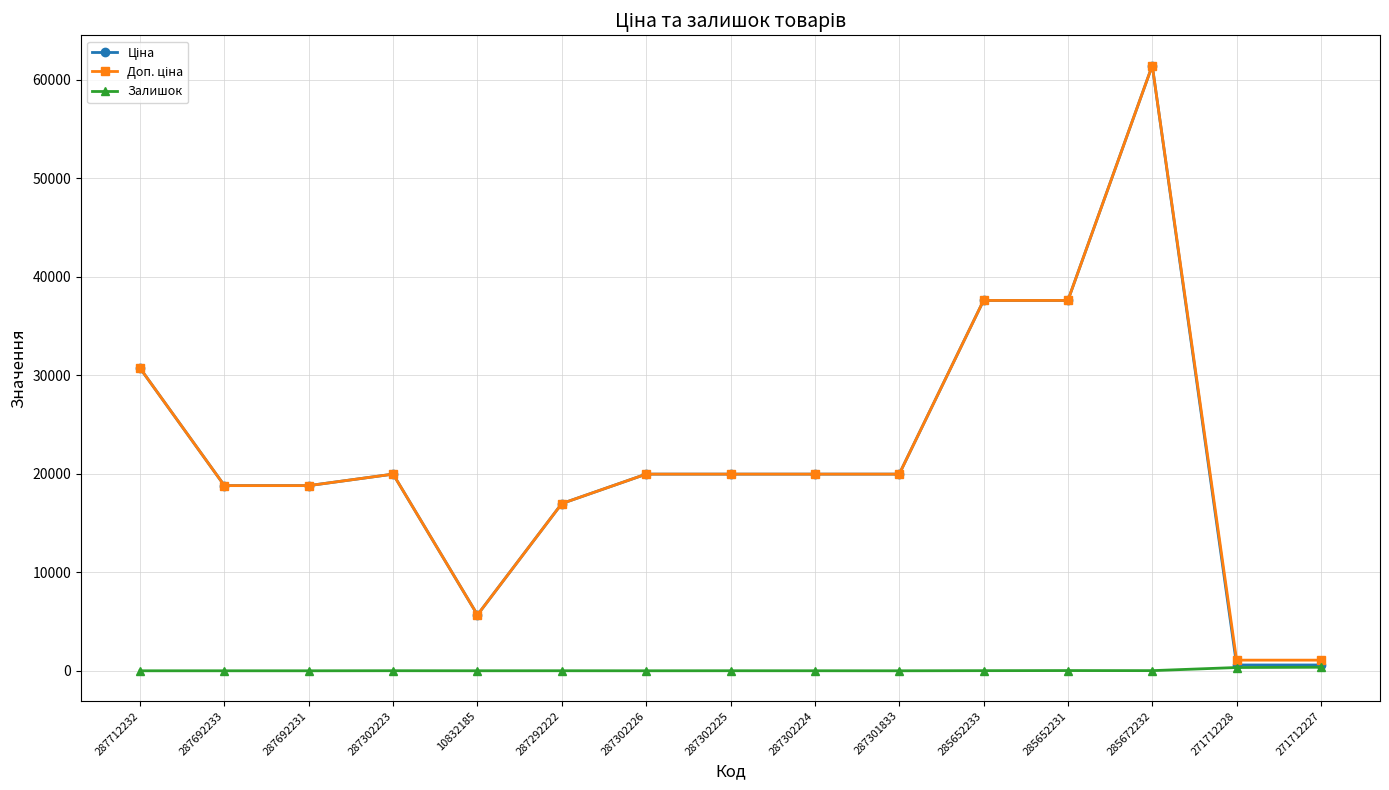

What is the difference between the Залишок values at 287712232 and 10832185?

2.0